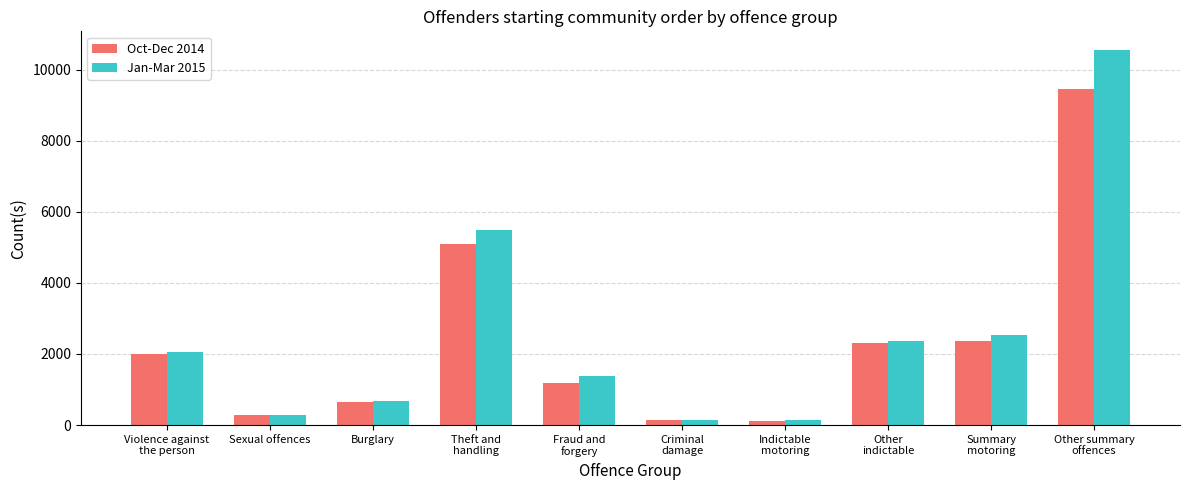

At Summary
motoring, list the series in order from smallest to largest.

Oct-Dec 2014, Jan-Mar 2015